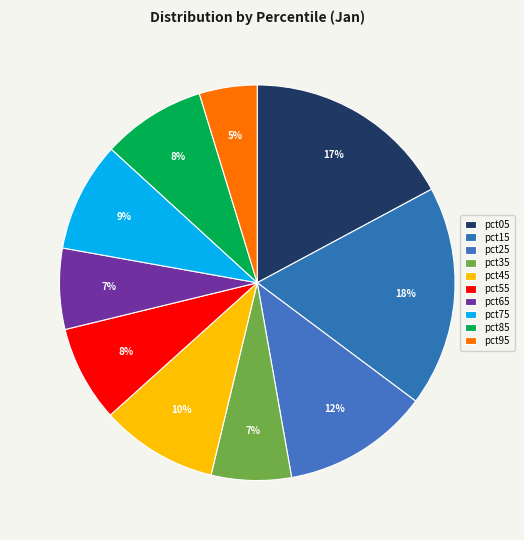

Which category has the smallest portion of the pie?

pct95